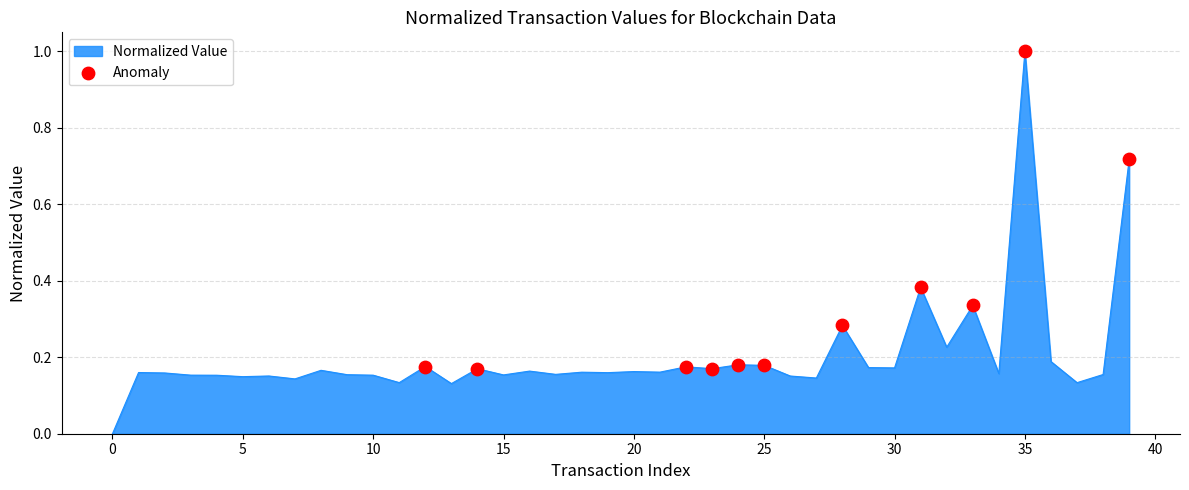

What is the maximum value shown in the chart?

1.0